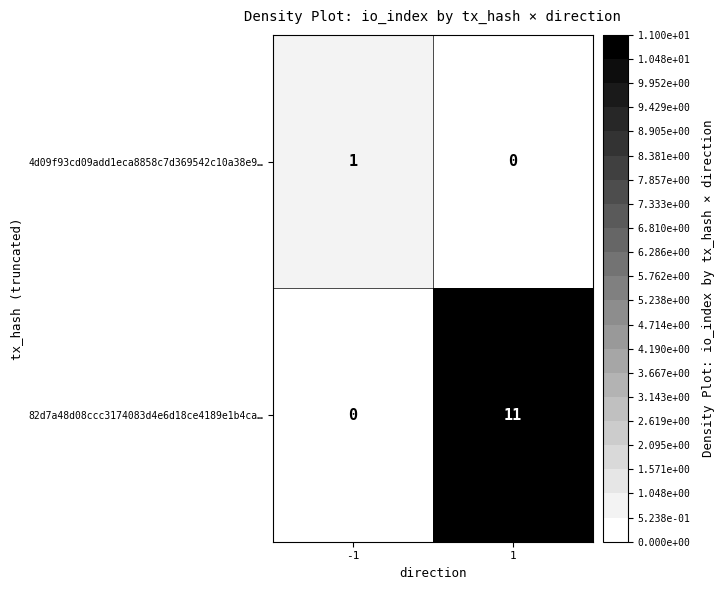

List the series in order of their peak value, highest first.

82d7a48d08ccc3174083d4e6d18ce4189e1b4ca…, 4d09f93cd09add1eca8858c7d369542c10a38e9…